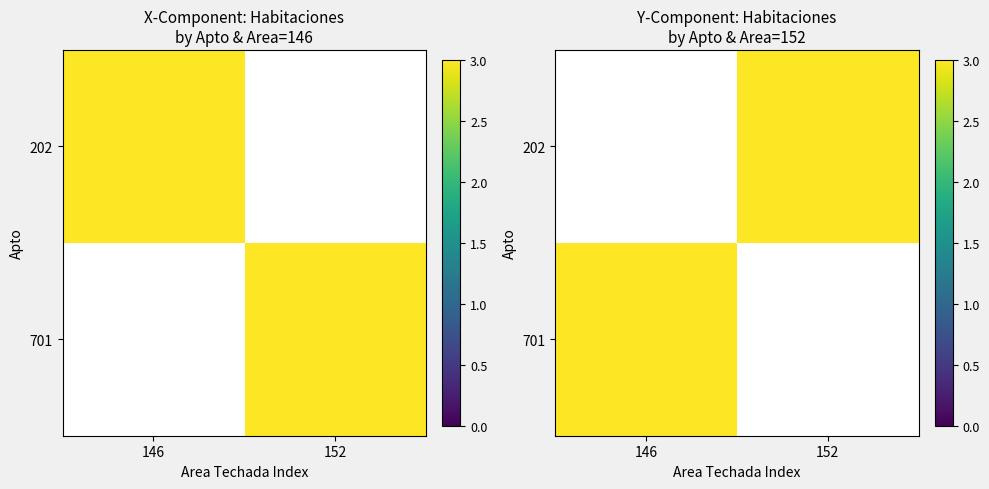

The 202 series shows 3 at 152. True or false?

True